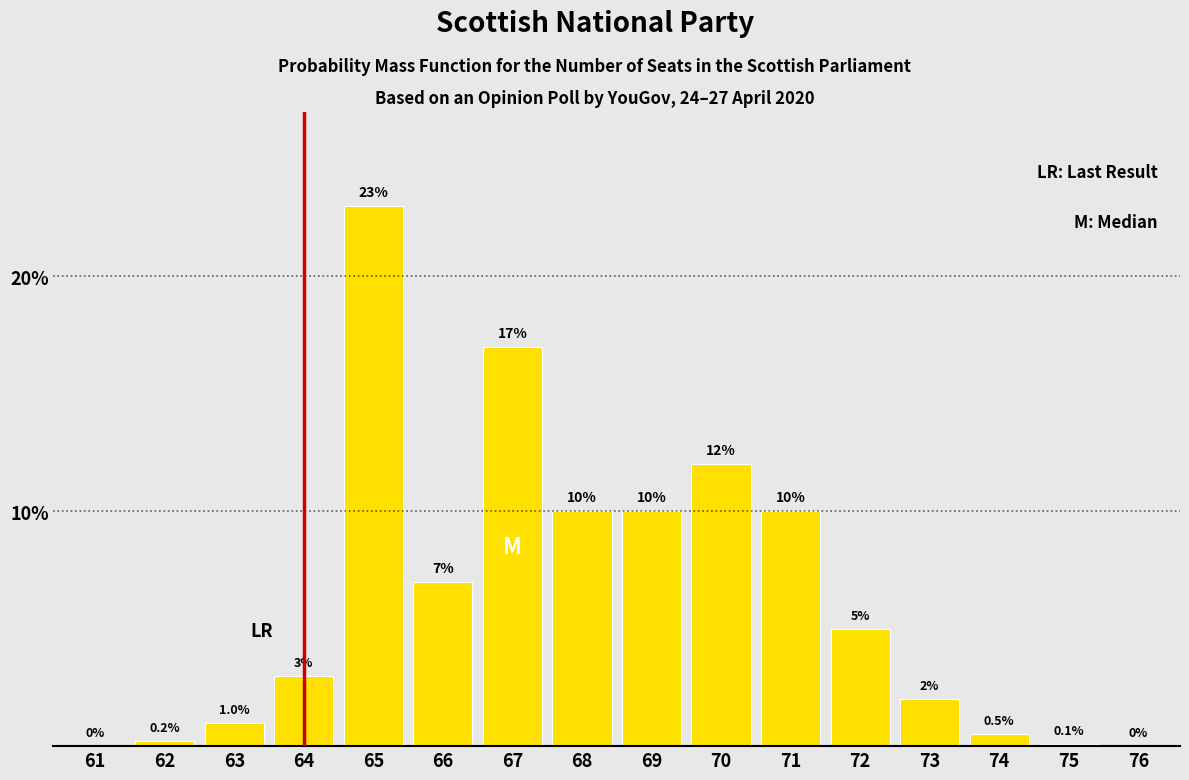

Reading left to right, list all the values displayed in this chart.

61=0.0	62=0.2	63=1.0	64=3.0	65=23.0	66=7.0	67=17.0	68=10.0	69=10.0	70=12.0	71=10.0	72=5.0	73=2.0	74=0.5	75=0.1	76=0.0